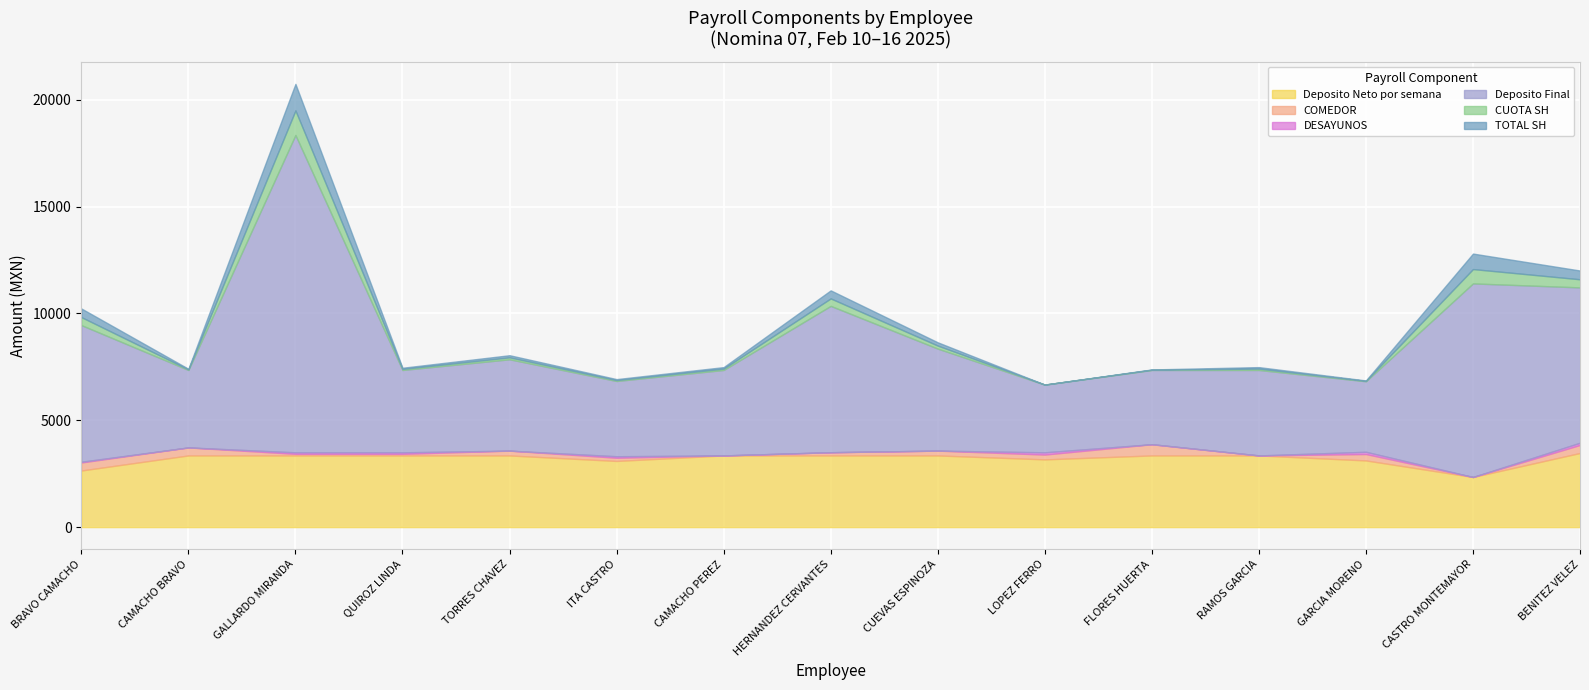

What are all the series names shown in the legend?

Deposito Neto por semana, COMEDOR, DESAYUNOS, Deposito Final, CUOTA SH, TOTAL SH